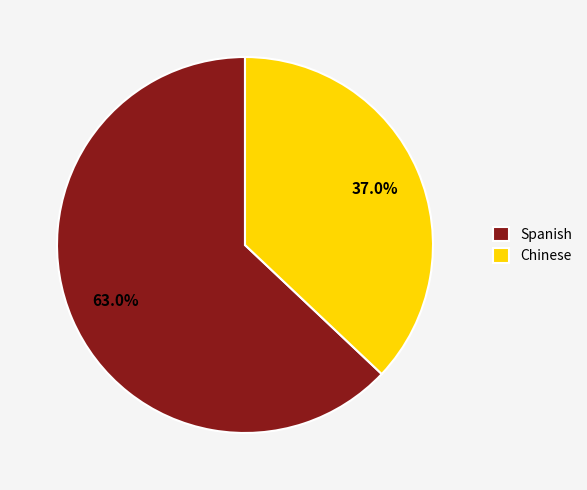

Does any single category account for the majority?

Yes